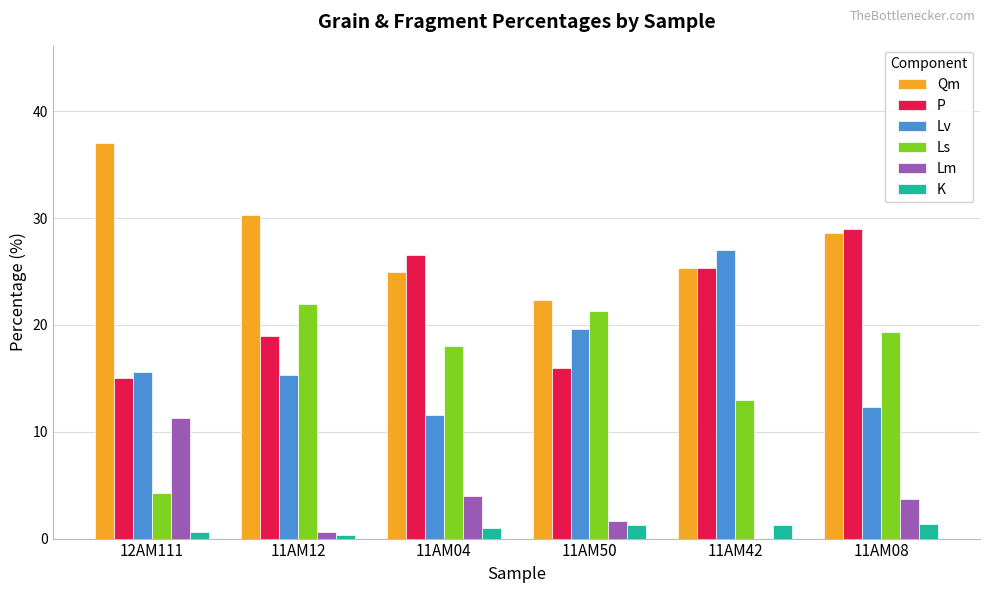

Which category has the highest value across all series?

12AM111